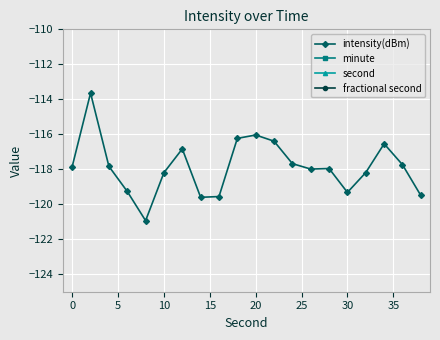

True or false: fractional second and minute intersect in this chart.

False